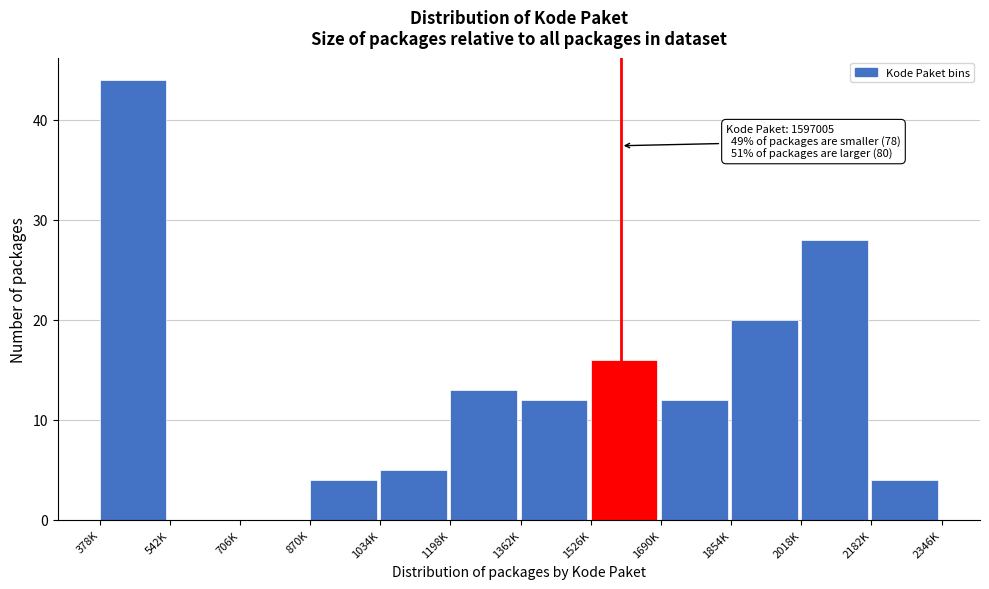

Reading left to right, transcribe all the data shown in this chart.

378K=44	542K=0	706K=0	870K=4	1034K=5	1198K=13	1362K=12	1526K=16	1690K=12	1854K=20	2018K=28	2182K=4